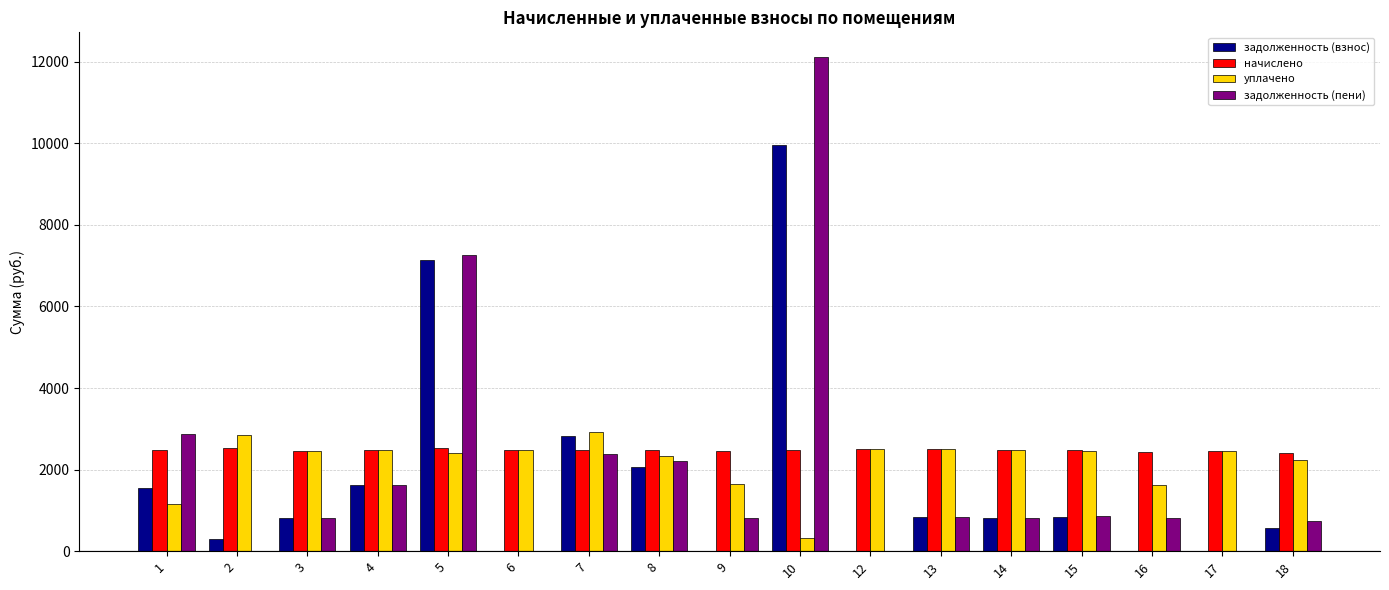

Where does the начислено series first go above 2477?

1